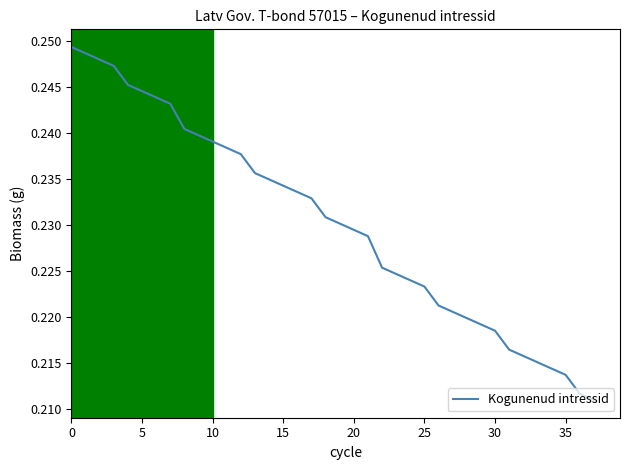

What is the sum of all values?

8.8